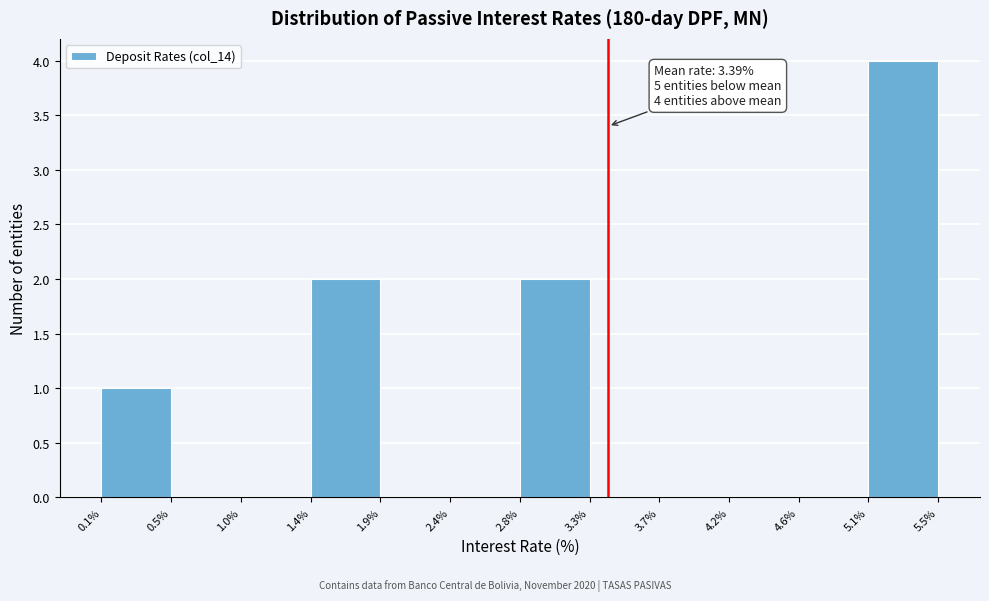

Which range on the x-axis has the tallest bar?

5.1% to 5.5%